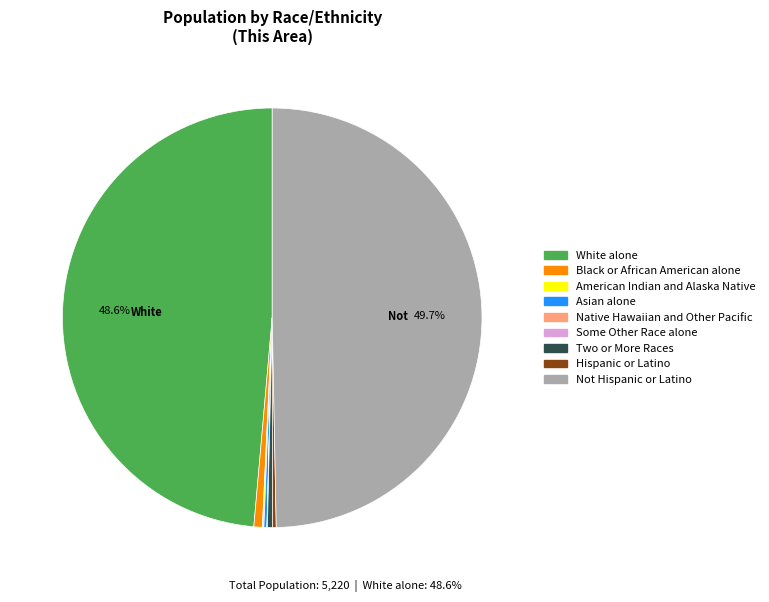

To the nearest percent, what portion does Not Hispanic or Latino represent?

50%